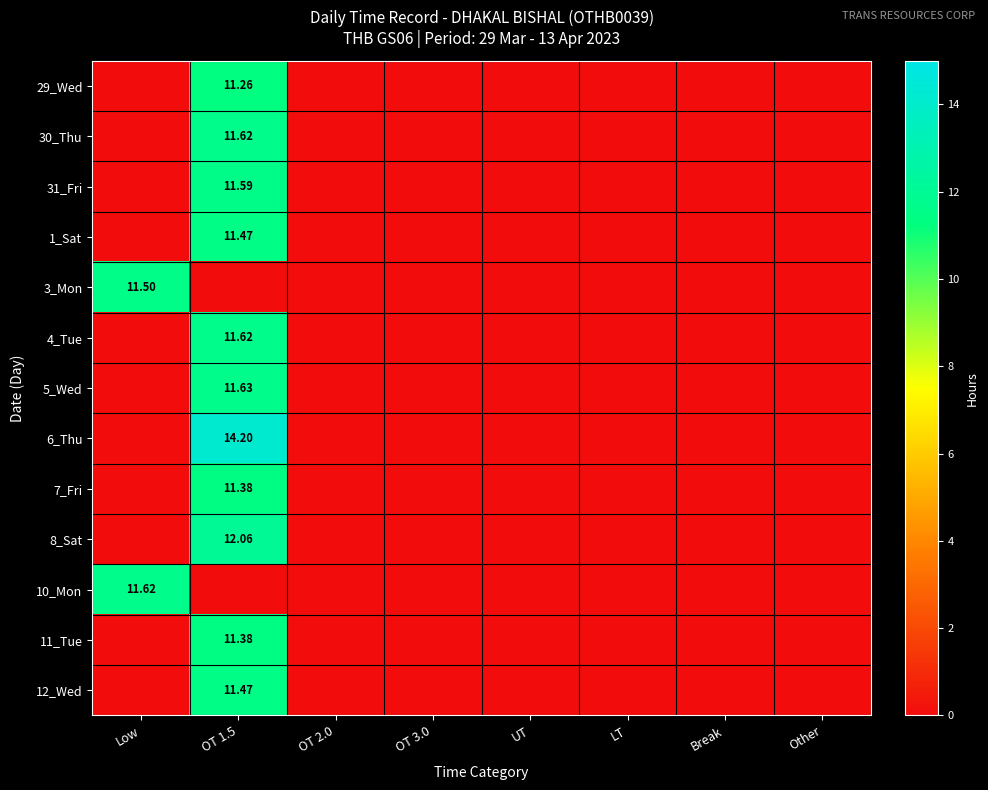

How many positive values does the 1_Sat series have?

1